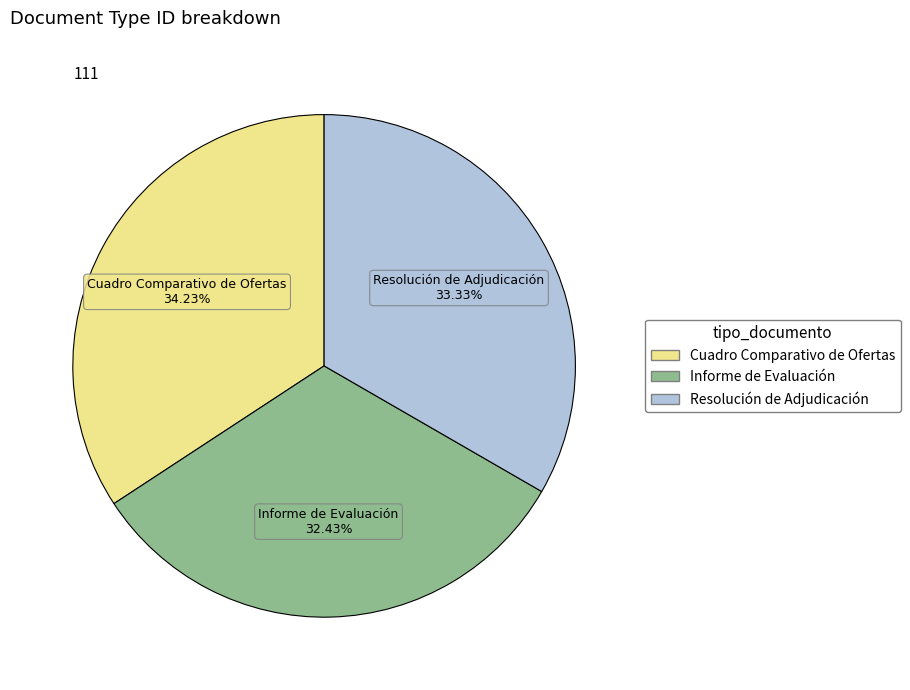

How many segments does this pie chart have?

3